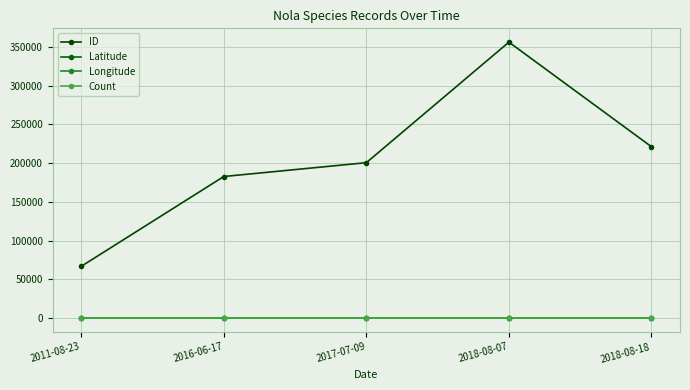

Which series has the largest total across all categories?

ID